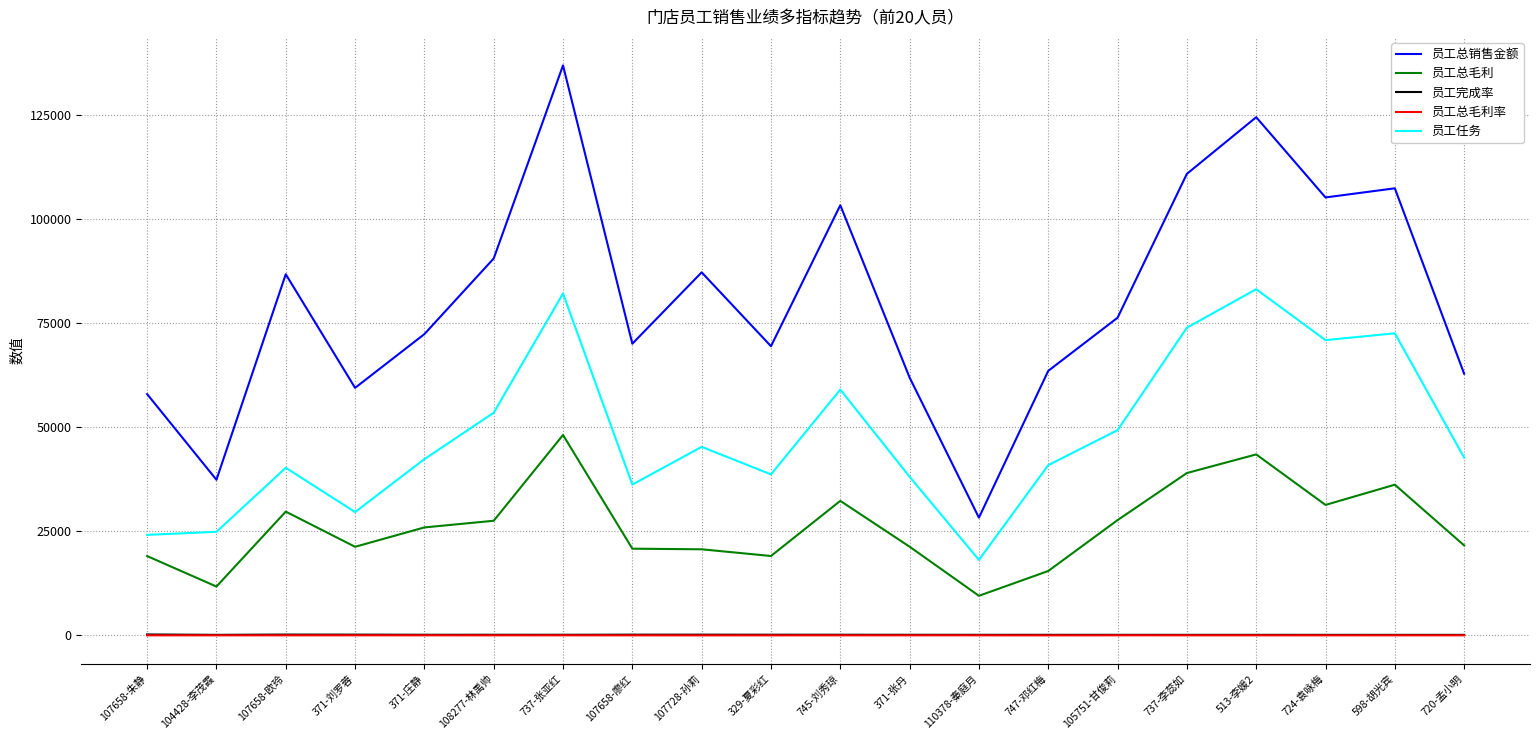

What is the total value across all series at 737-李蕊如?

223877.4